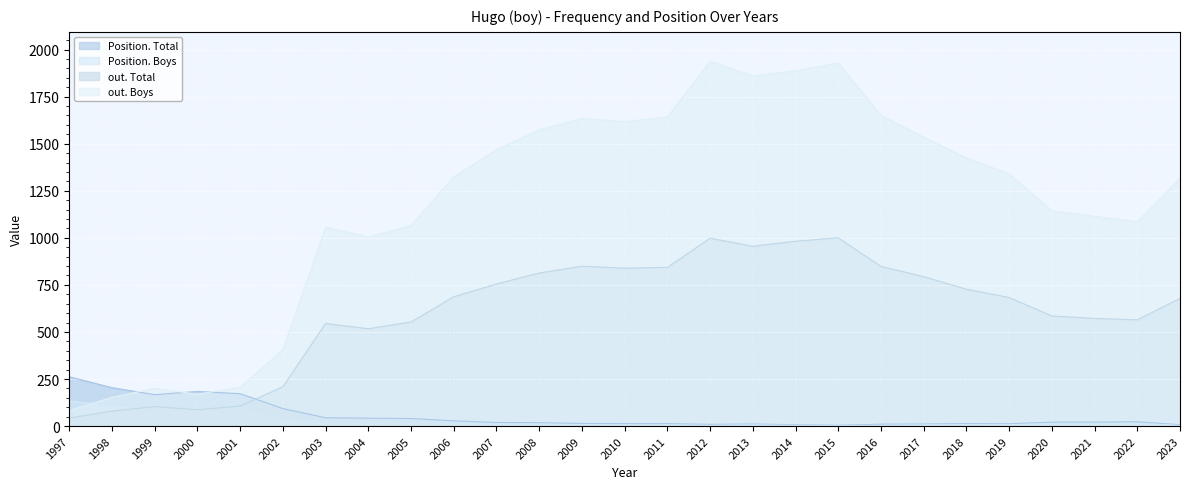

Which series ends up on top after the final intersection of Position. Total and out. Total?

out. Total